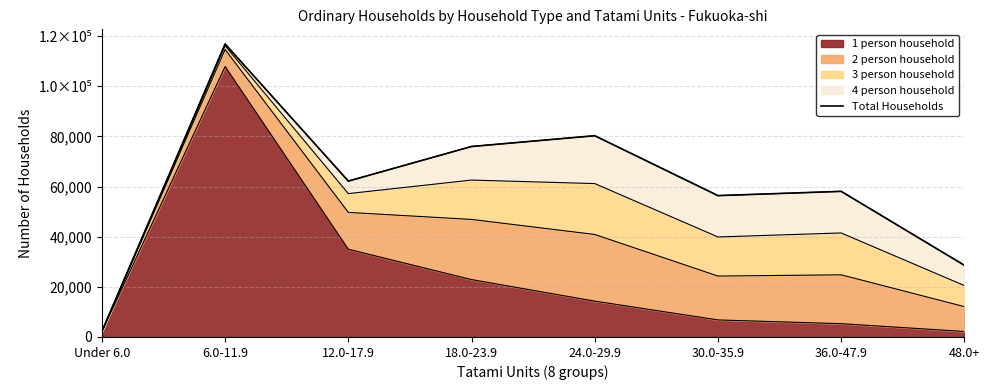

Which has a higher value, 36.0-47.9 or 48.0+?

36.0-47.9